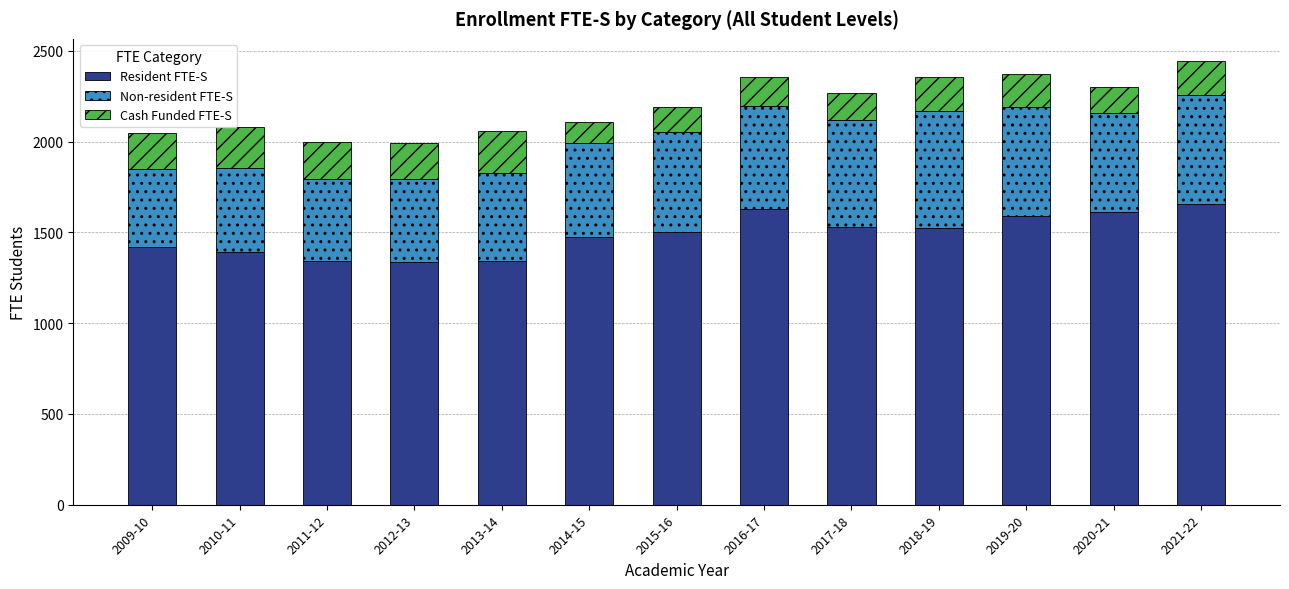

What is the lowest value of the Resident FTE-S series?

1335.8